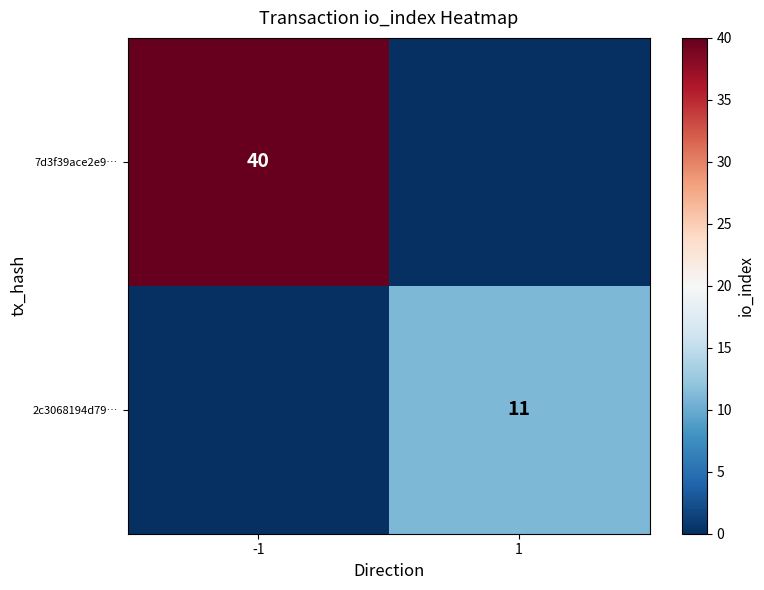

Is the value of 7d3f39ace2e9… at -1 greater than the value of 2c3068194d79… at 1?

Yes